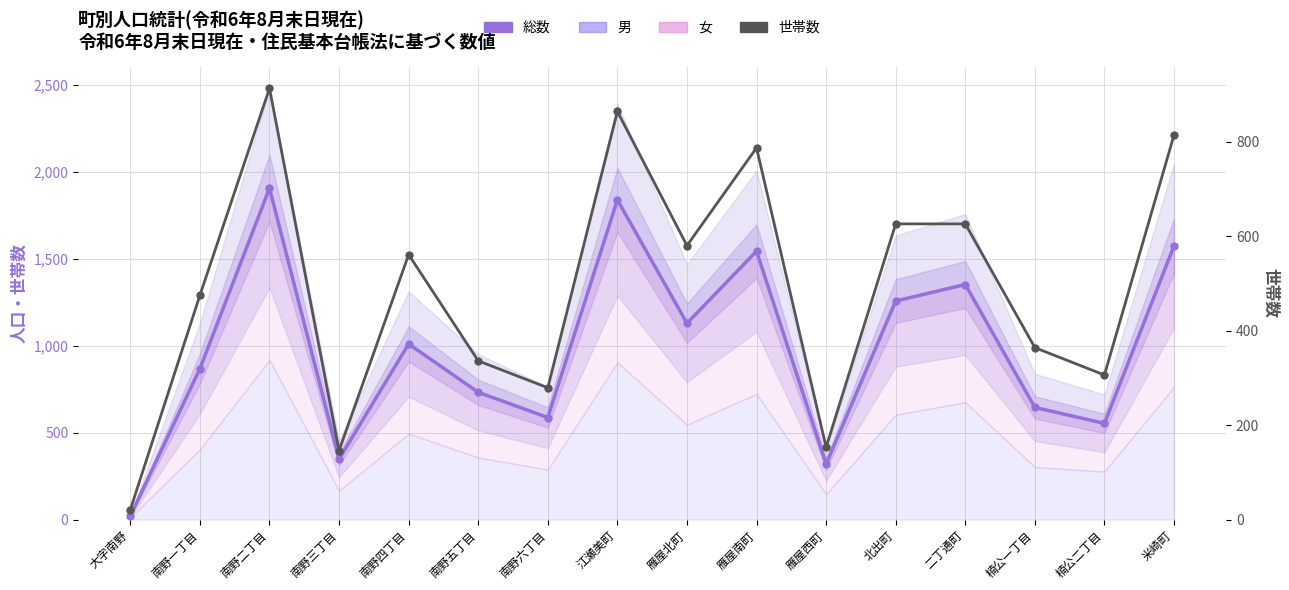

True or false: 総数 and 世帯数 intersect in this chart.

False